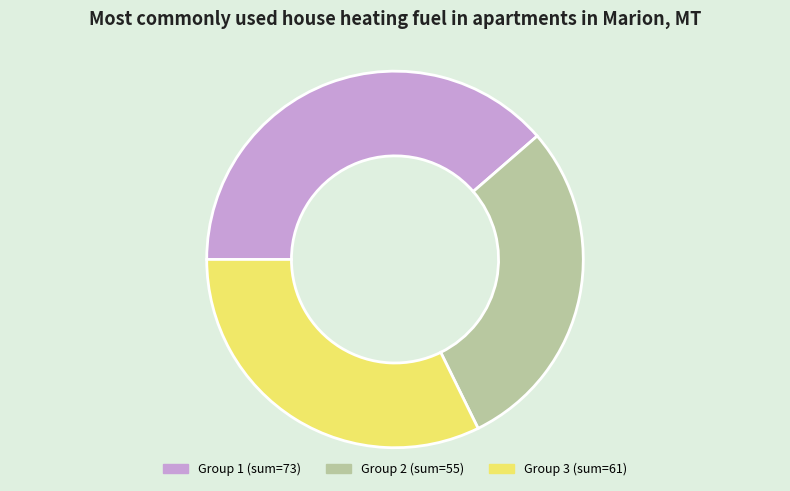

True or false: Group 2 (sum=55) accounts for 24% of the total.

False